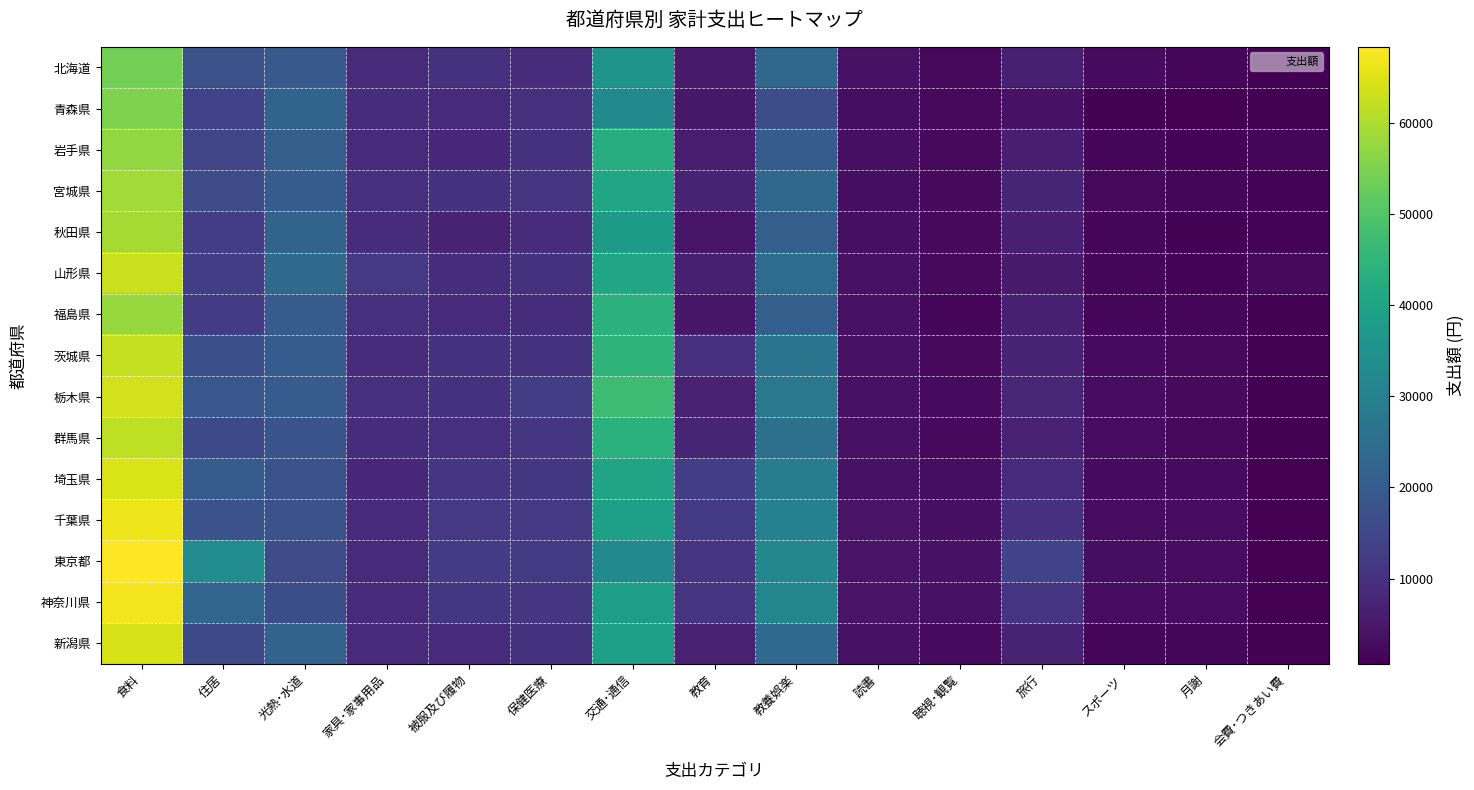

Count the number of data series in this chart.

15